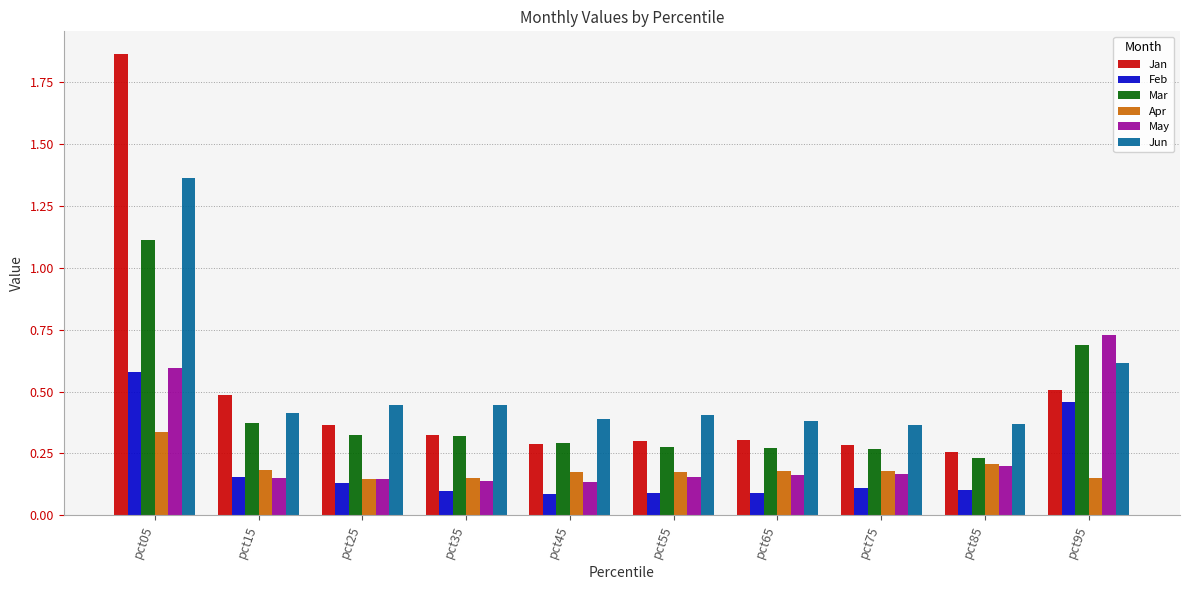

Which series has the largest range (max minus min)?

Jan